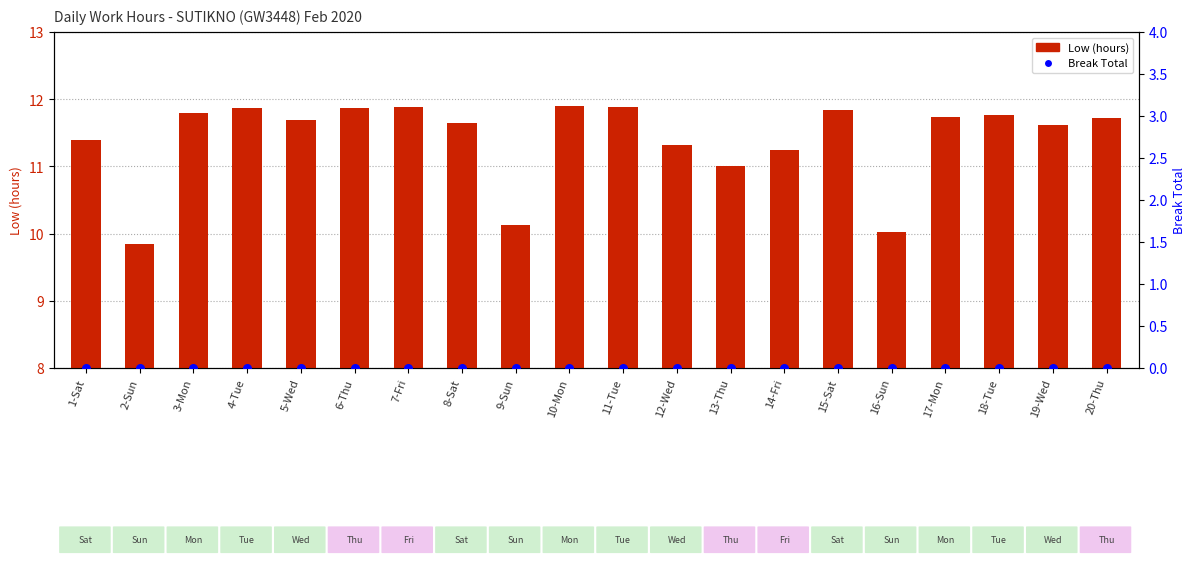

Which series contains the lowest Y value?

Break Total